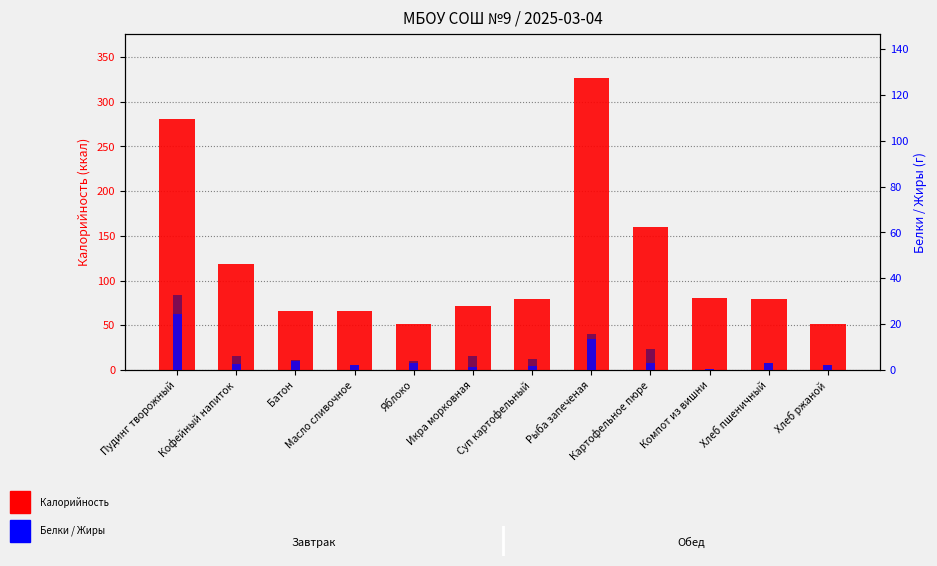

What is the difference between the second highest and second lowest values in the Белки series?

12.0